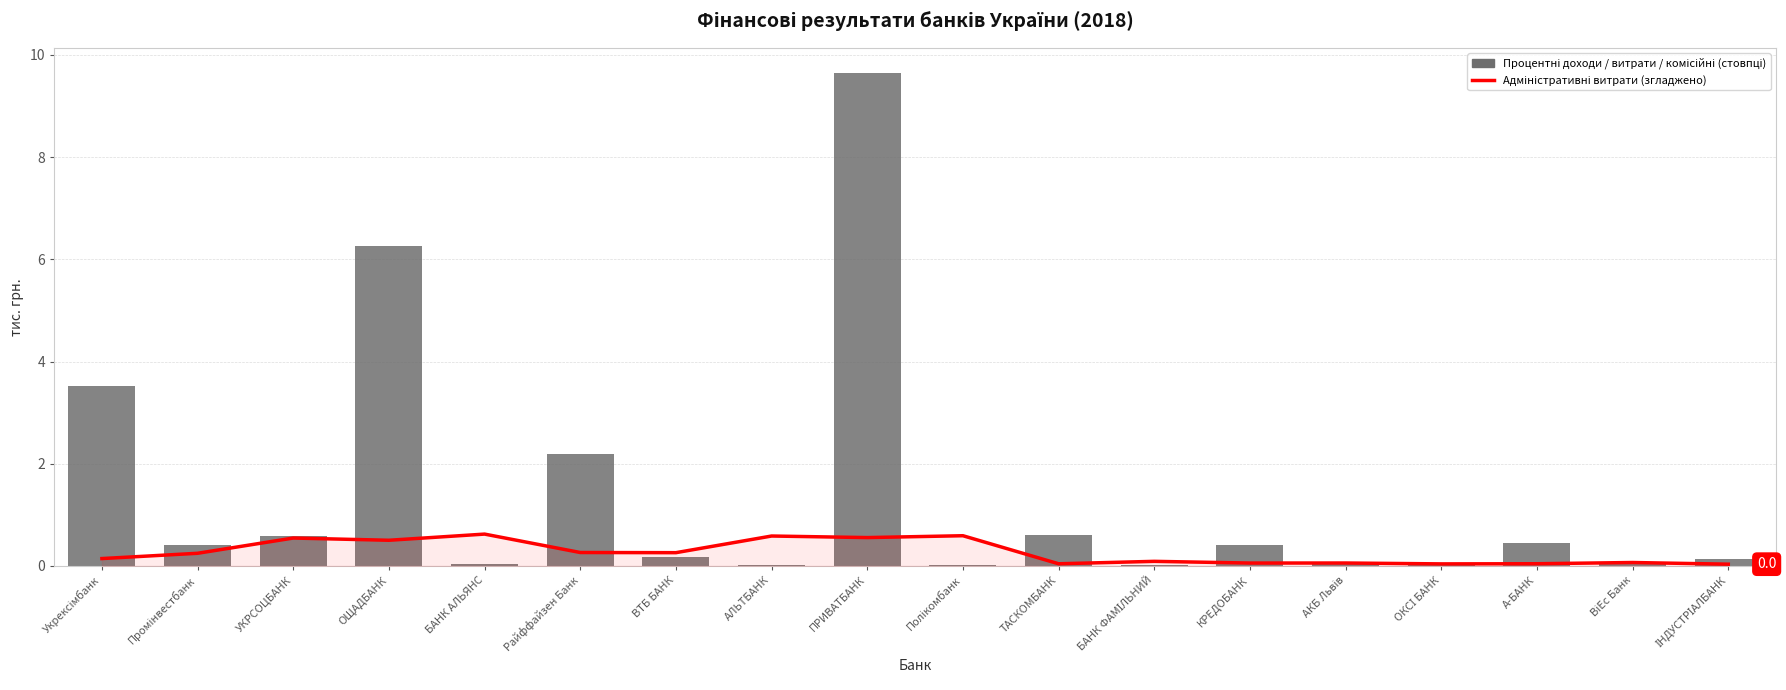

Is it true that Процентні витрати equals 0.0 at АЛЬТБАНК?

True